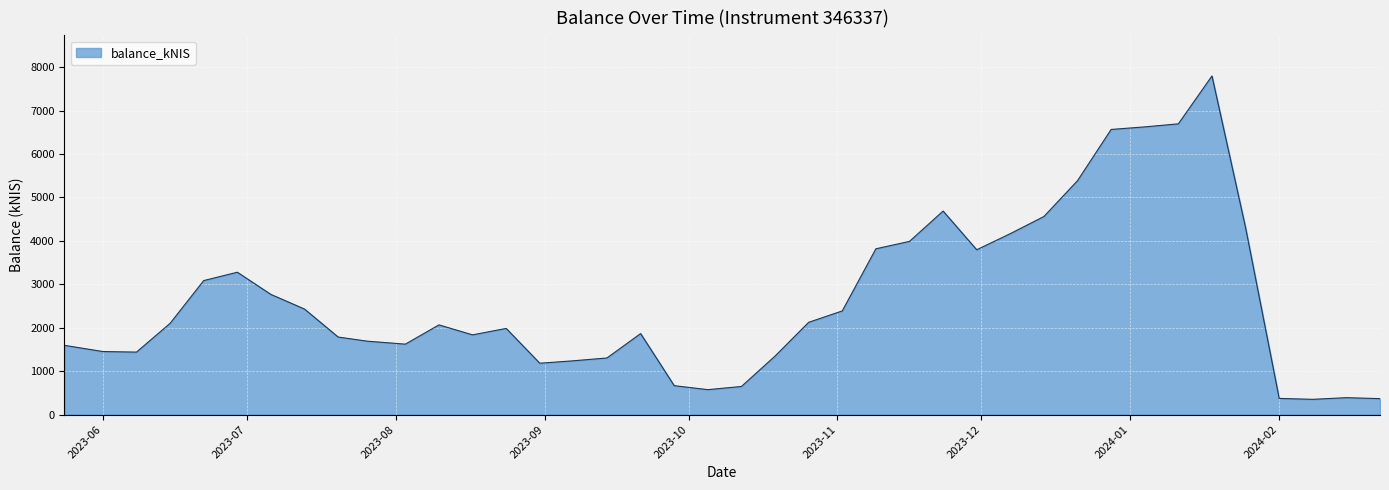

What is the maximum value shown in the chart?

7798.2